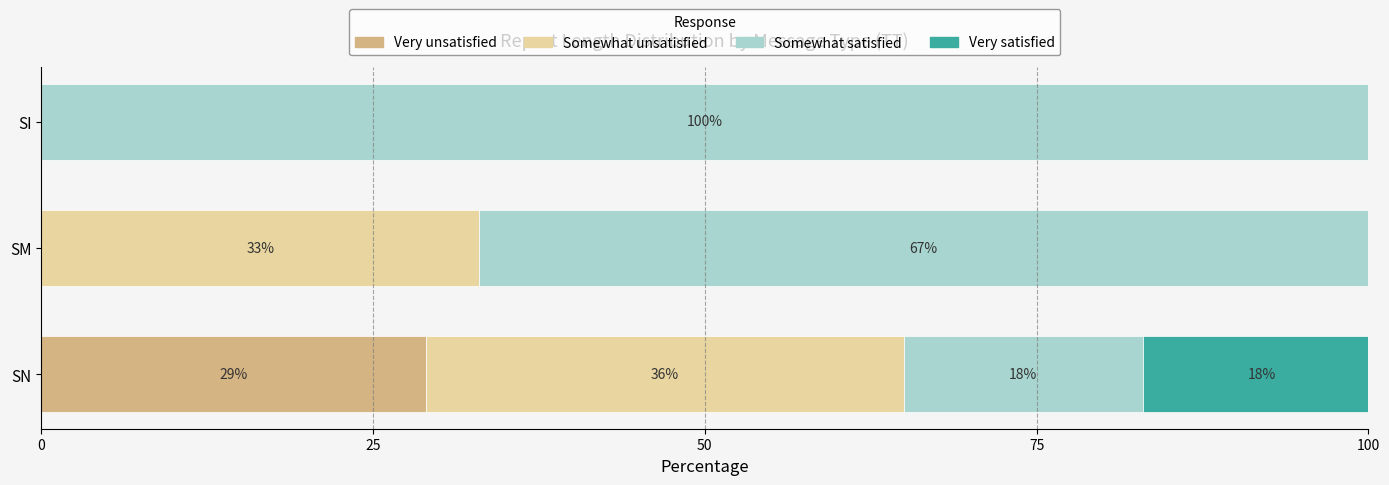

What is the highest value of the Very unsatisfied series?

29